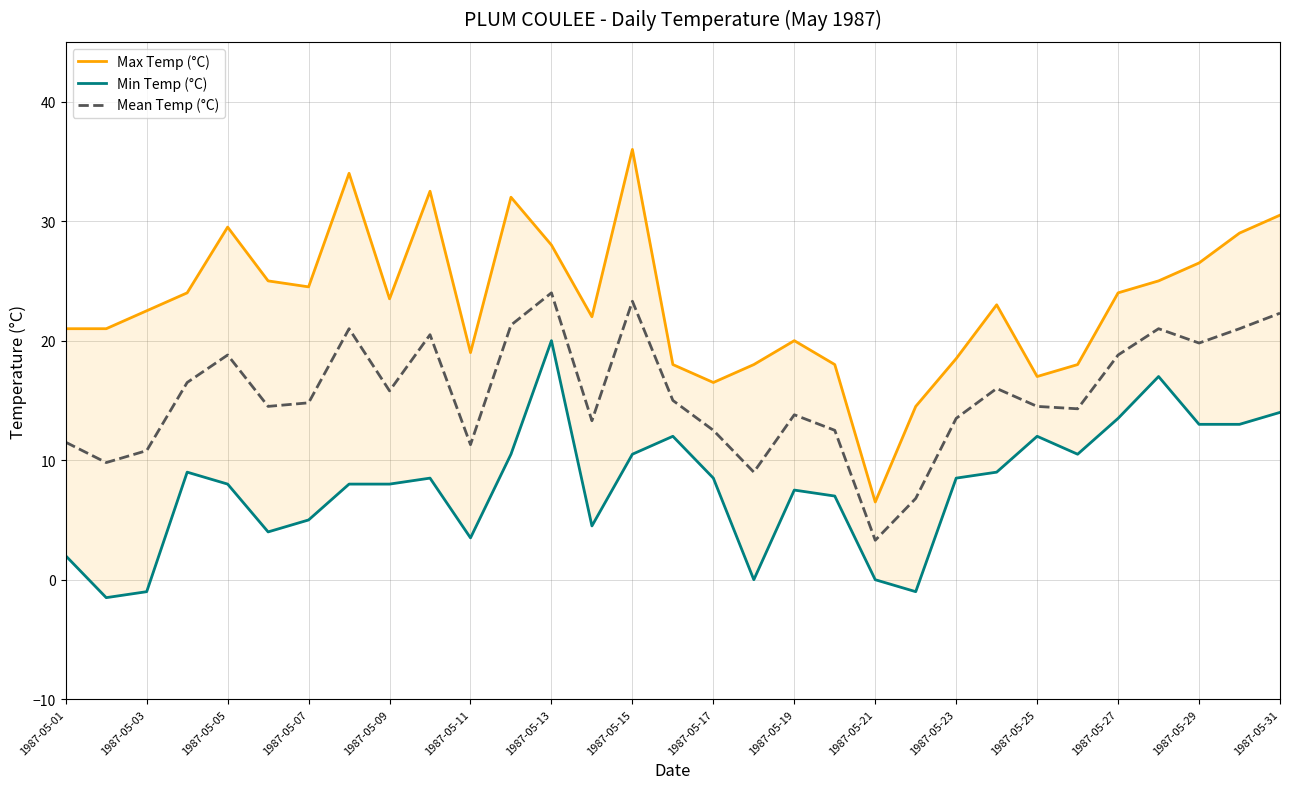

What is the highest value of the Min Temp (°C) series?

20.0